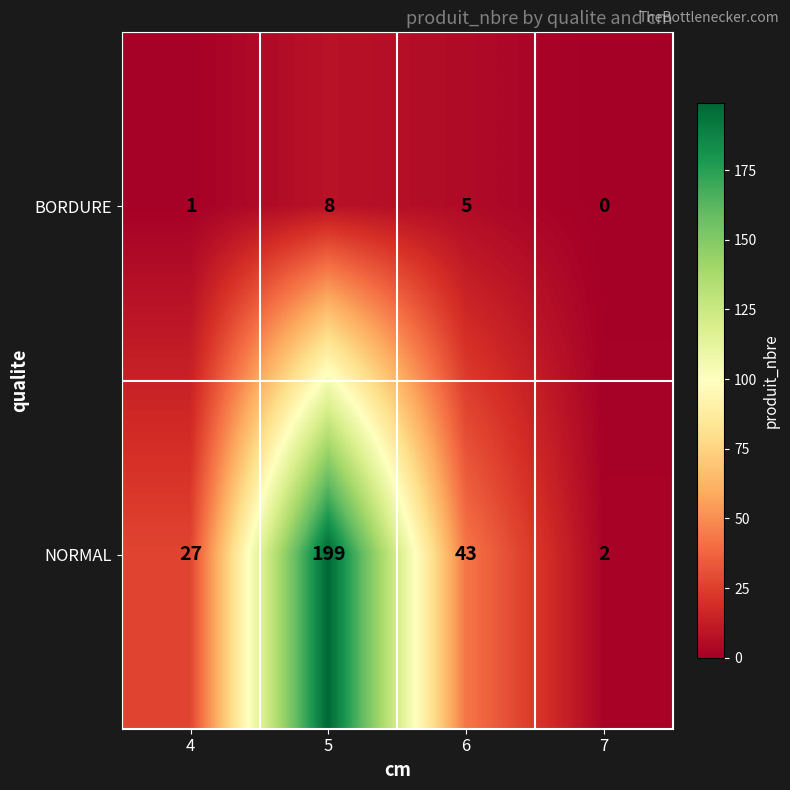

Reading left to right, what are all the values shown in this chart?

BORDURE: 1	8	5	0
NORMAL: 27	199	43	2